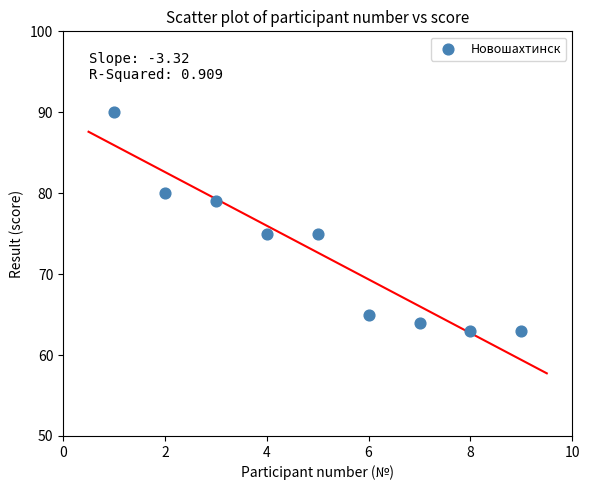

What is the average Y value?

73